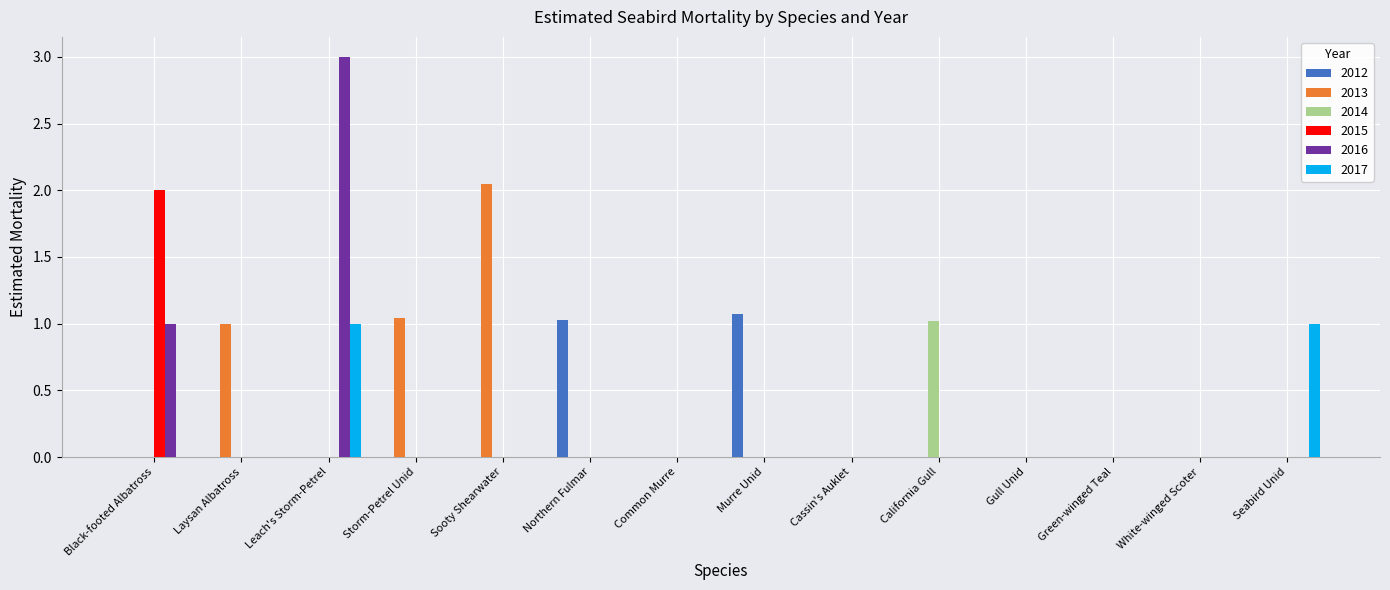

What is the sum of all 2013 values?

4.1